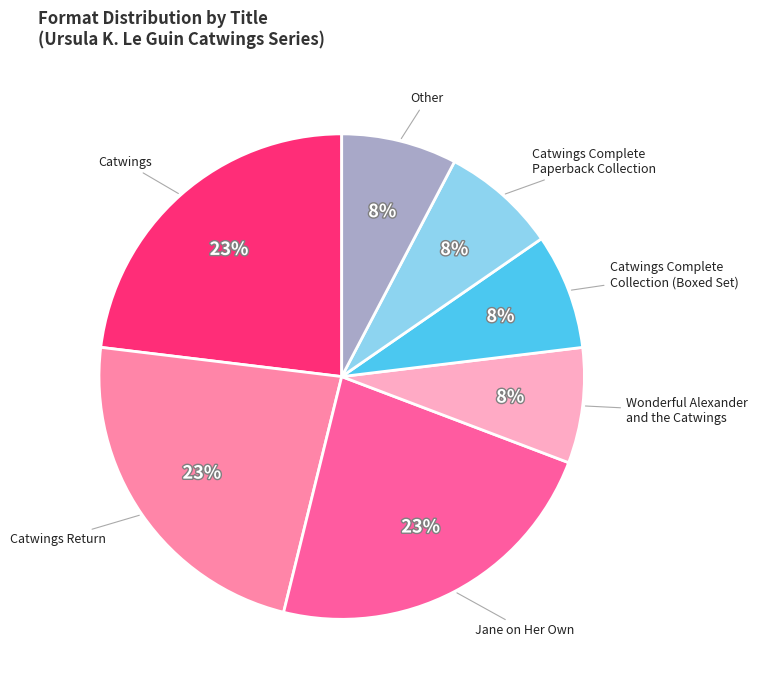

To the nearest percent, what is the average slice percentage?

14%